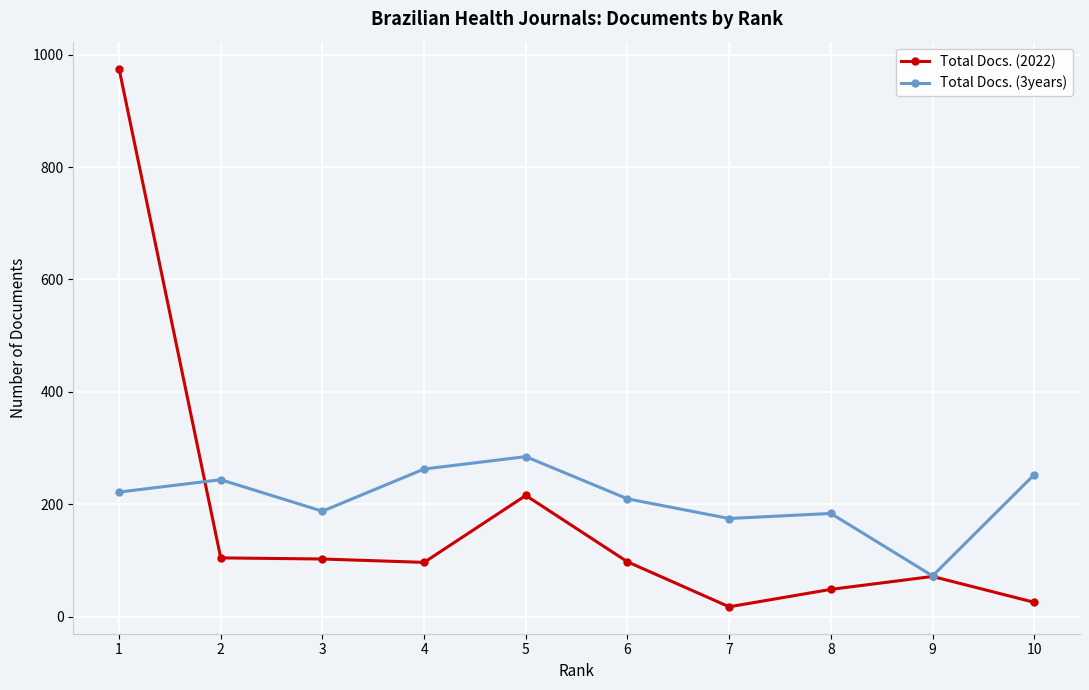

What is the difference between the highest and lowest values at 5?

69